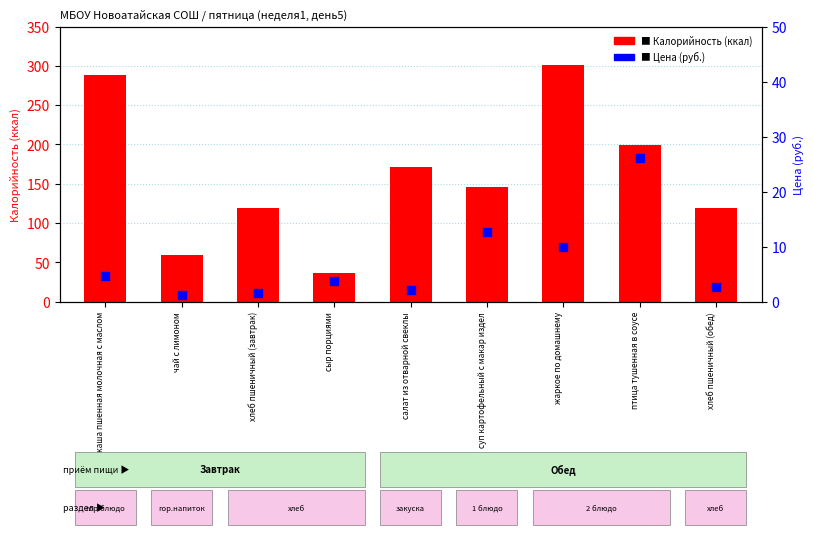

At how many categories does at least one series exceed 278?

2